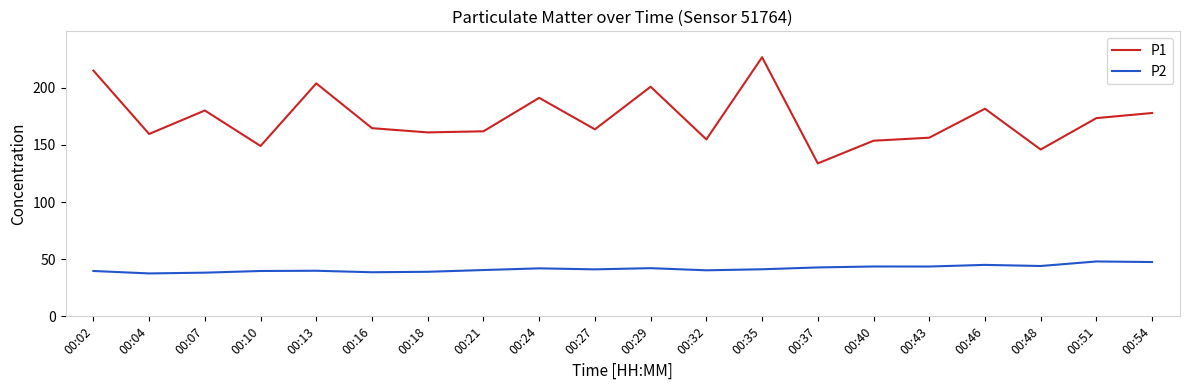

Rank the series by their average value, from lowest to highest.

P2, P1